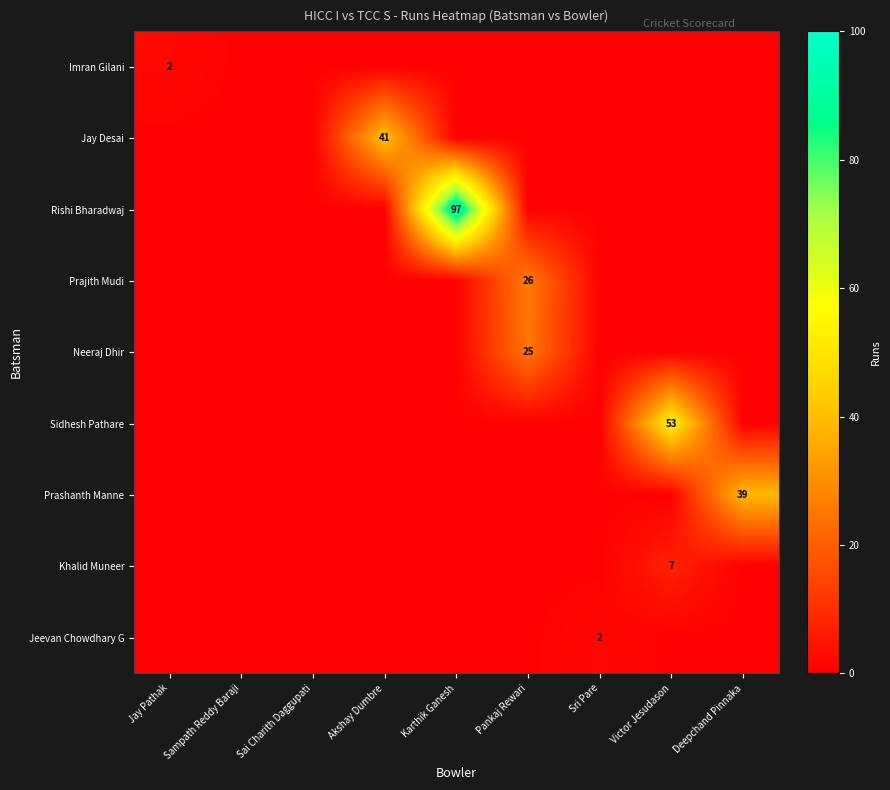

At which category is the sum across all series the highest?

Karthik Ganesh